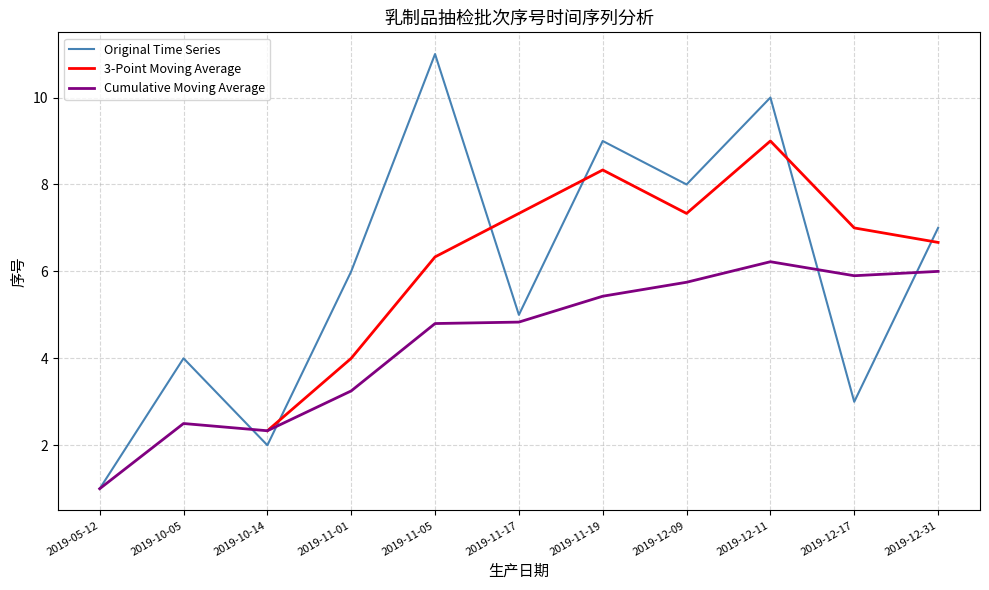

Where is Original Time Series nearest to the value 6?

2019-11-01